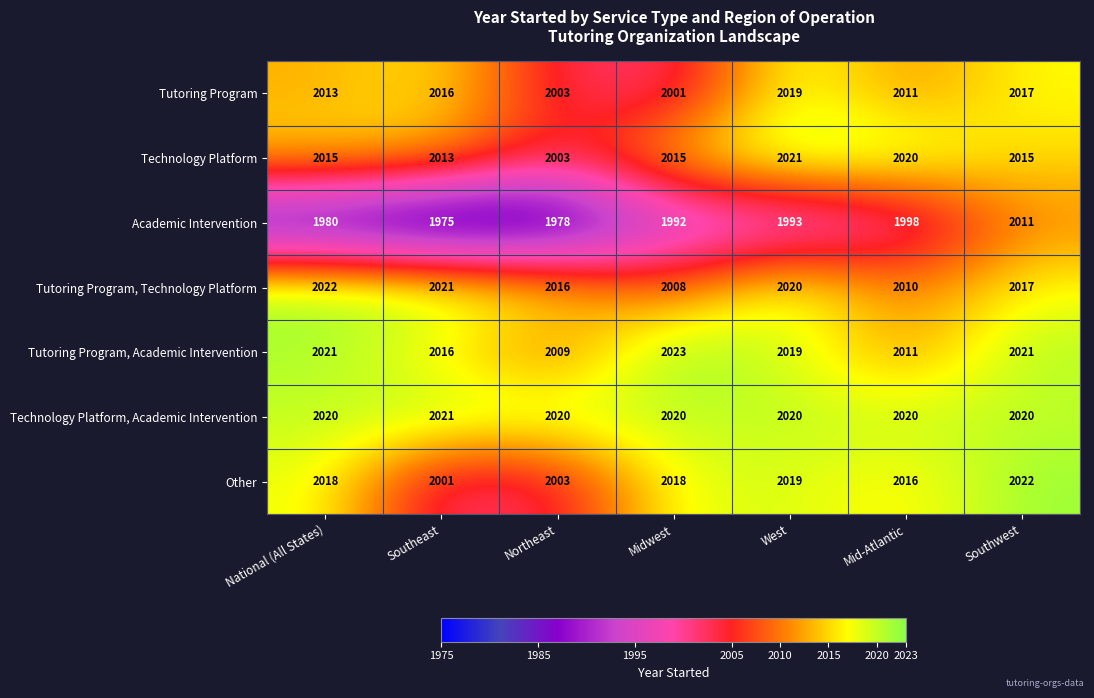

True or false: Tutoring Program has a value of 2011 at Mid-Atlantic.

True